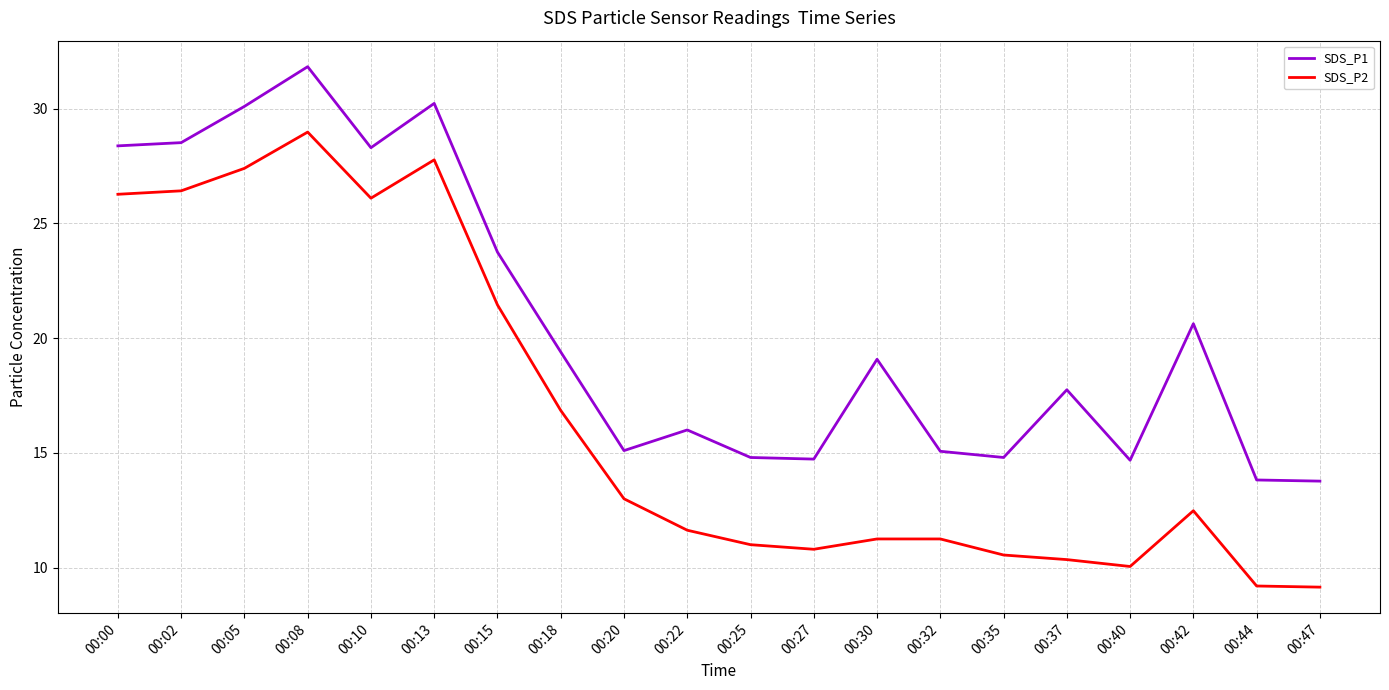

What is the sum of all SDS_P1 values?

410.7